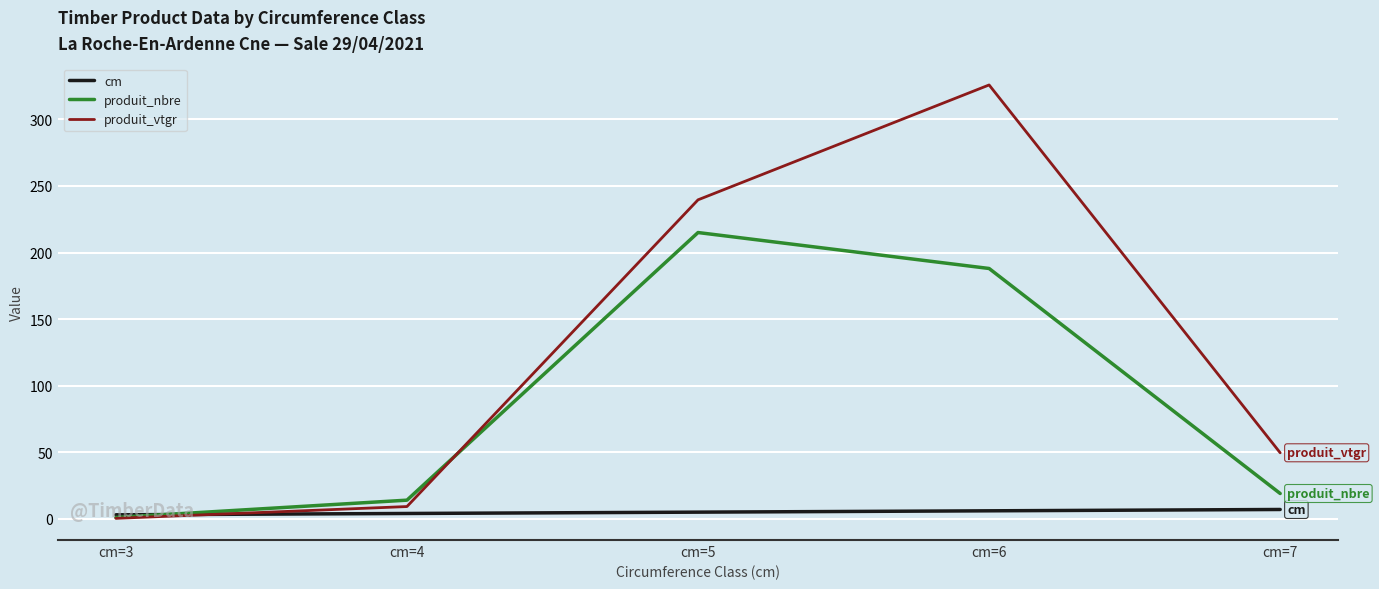

What is the approximate value of produit_vtgr at cm=3?

0.3